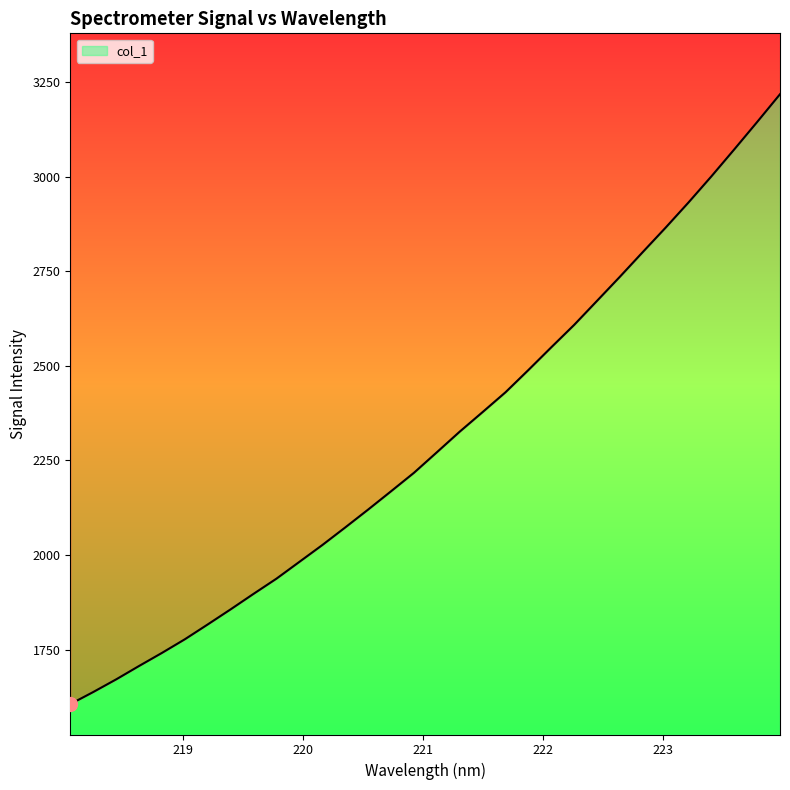

Between 222.263 and 221.3083, which is larger?

222.263